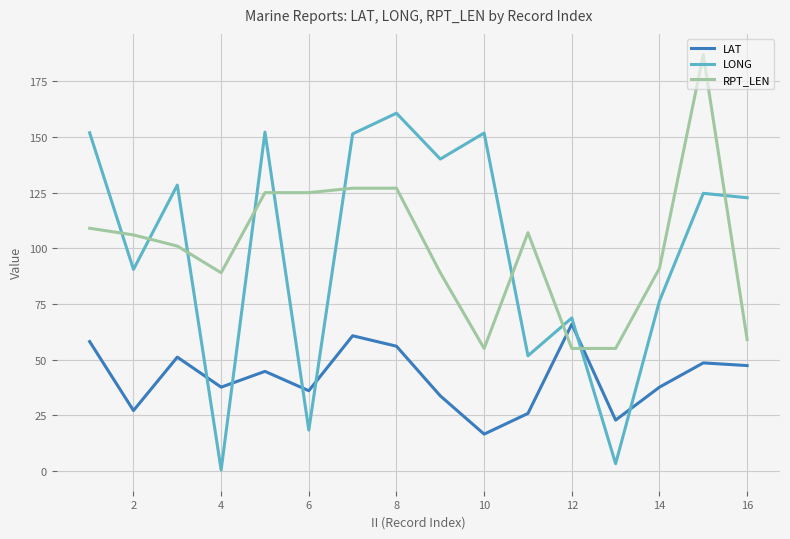

What is the average value of the LONG series?

99.6